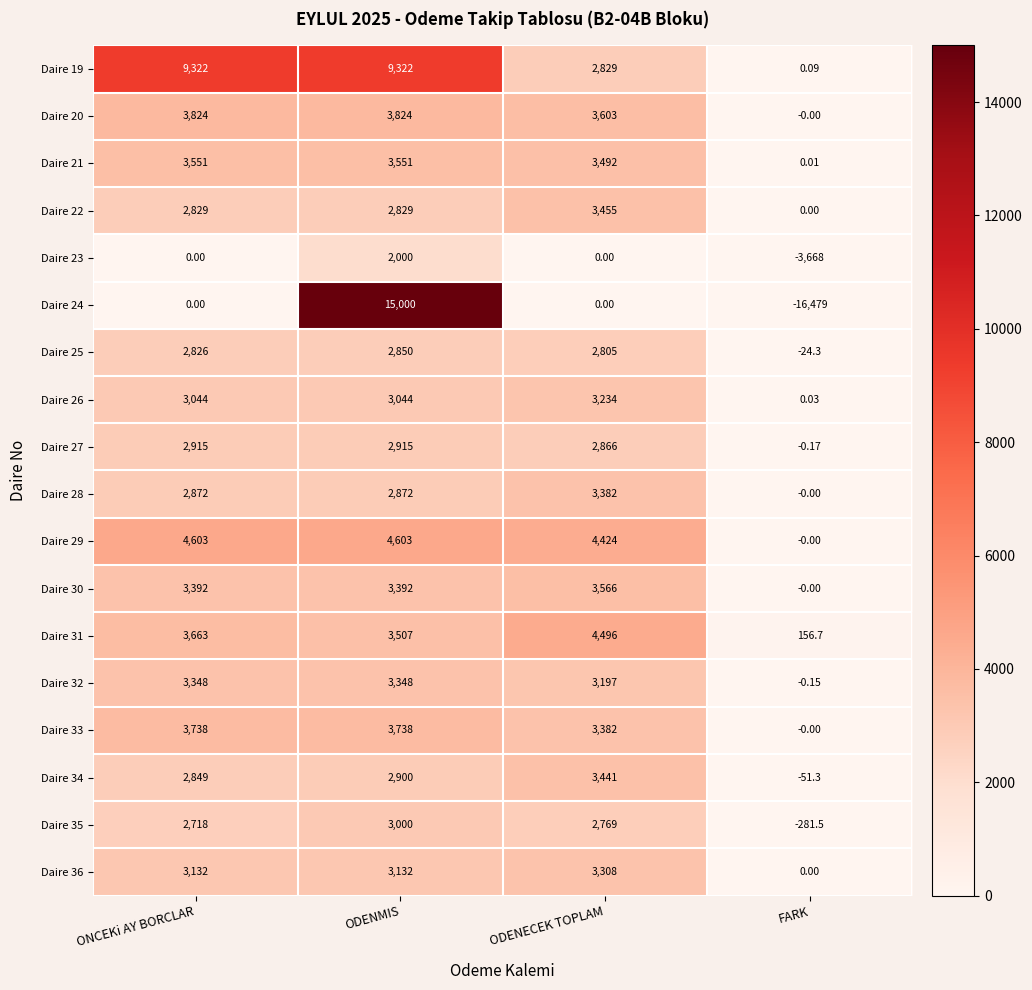

How many distinct data groups are displayed?

18